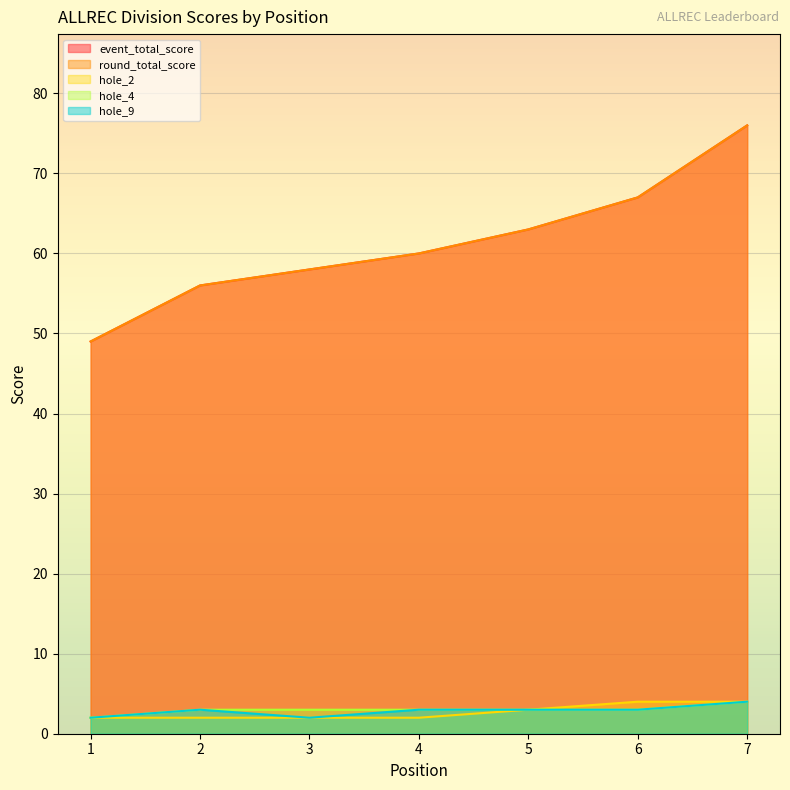

Reading left to right, extract all data points from this chart.

event_total_score: 49	56	58	60	63	67	76
round_total_score: 49	56	58	60	63	67	76
hole_2: 2	2	2	2	3	4	4
hole_4: 2	3	3	3	3	3	4
hole_9: 2	3	2	3	3	3	4